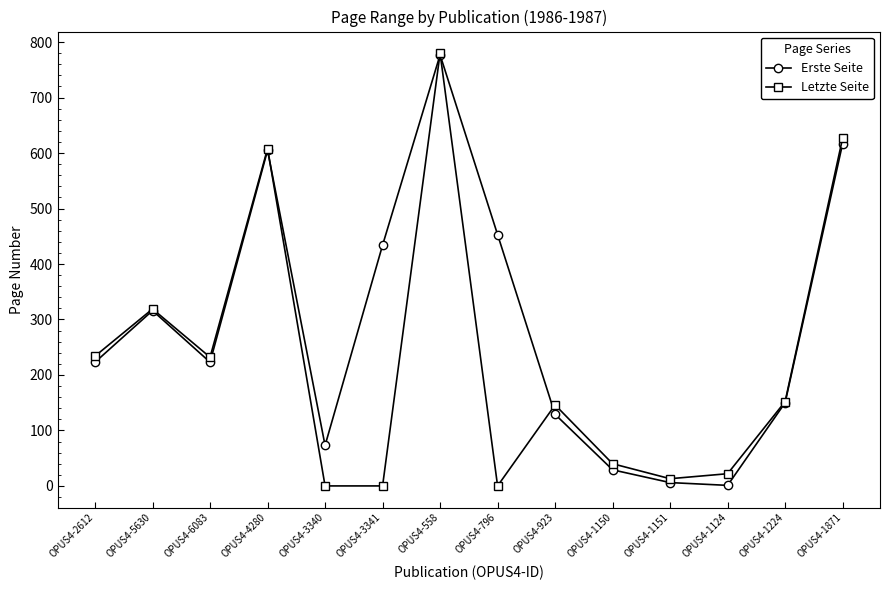

In Erste Seite, how many points are higher than both neighbors (excluding endpoints)?

3